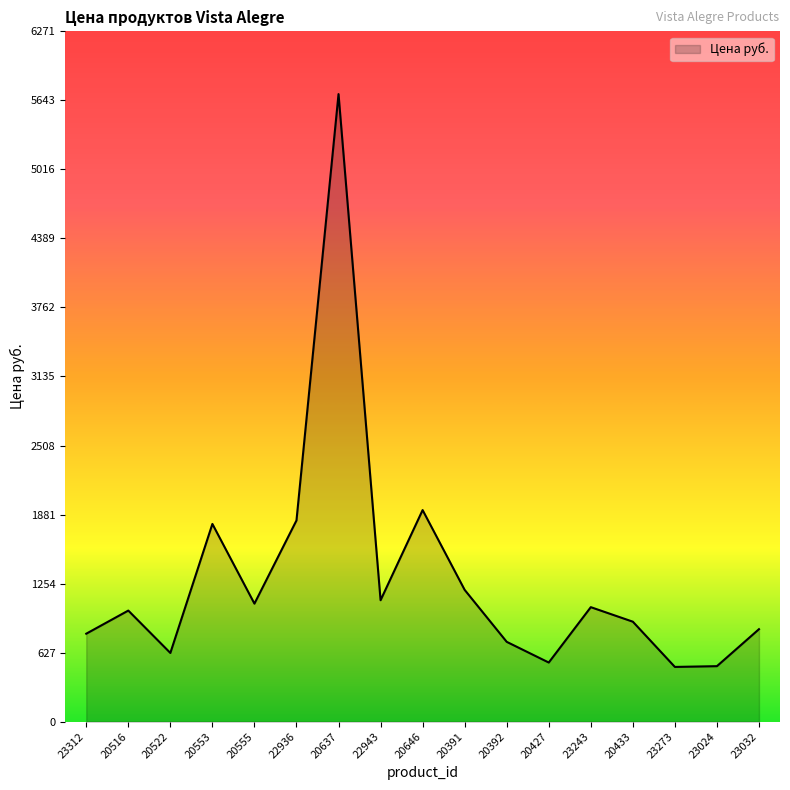

What is the sum of the values at 20646 and 20522?

2546